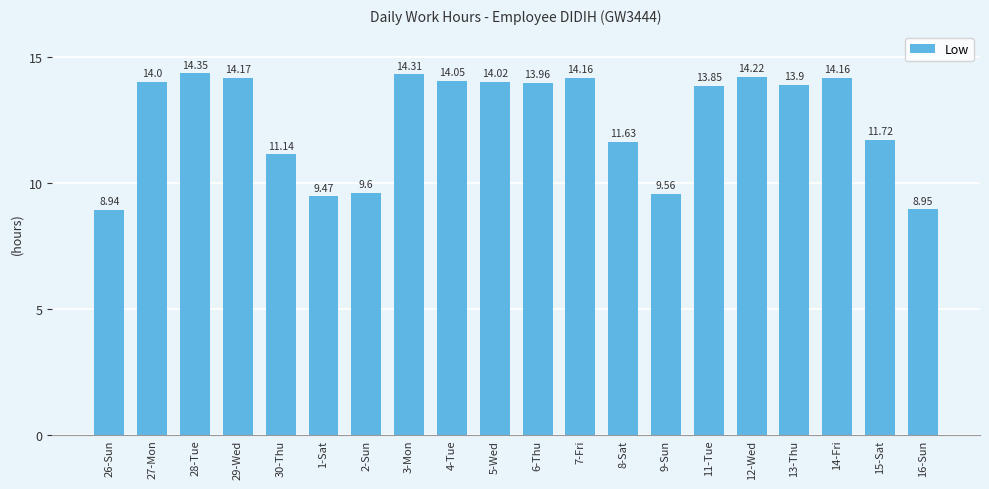

What is the difference between the values at 8-Sat and 16-Sun?

2.7